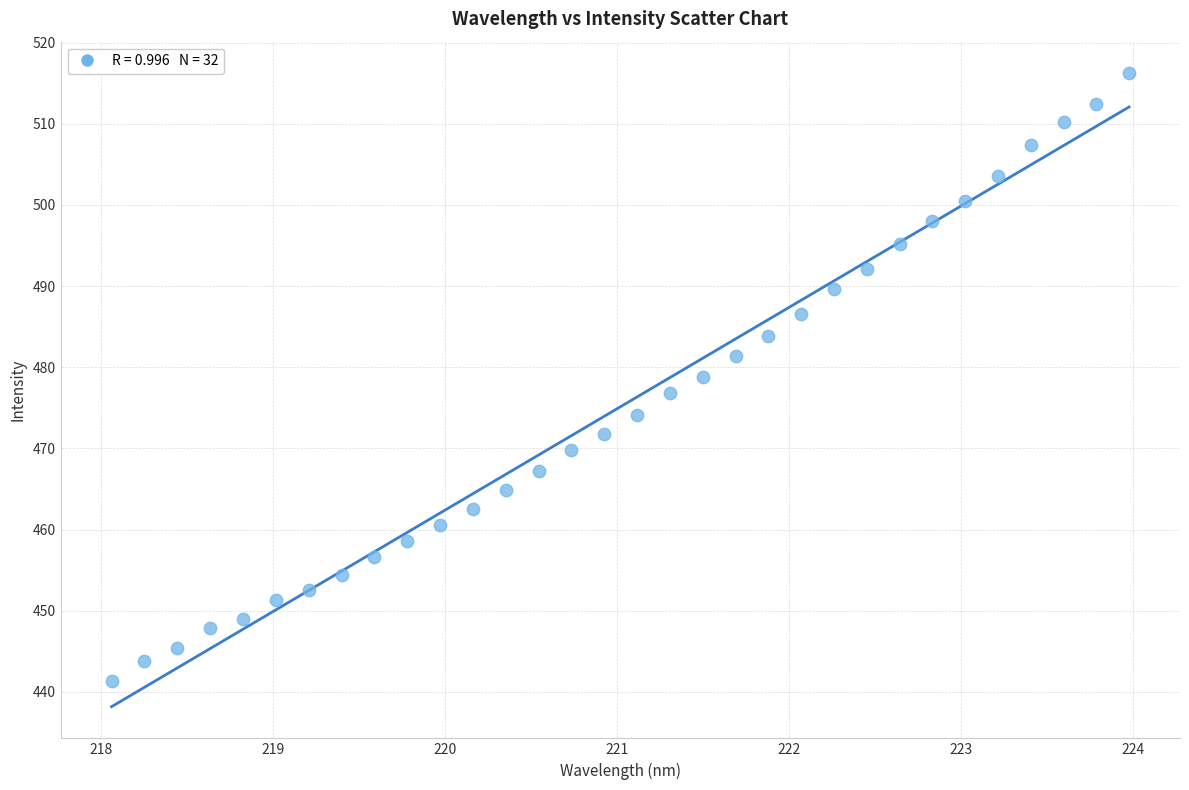

What is the range of X values (max minus min)?

5.9